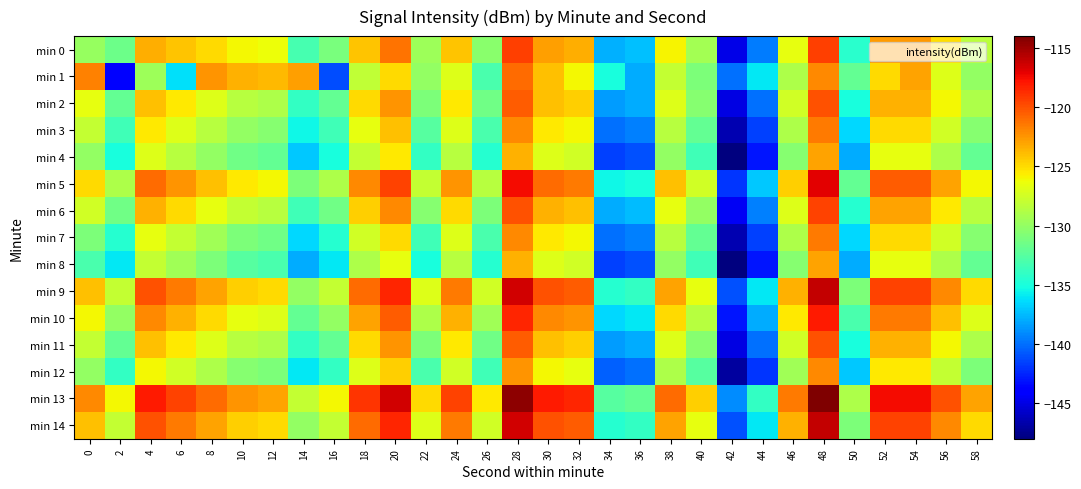

How many data points does each series have?

30